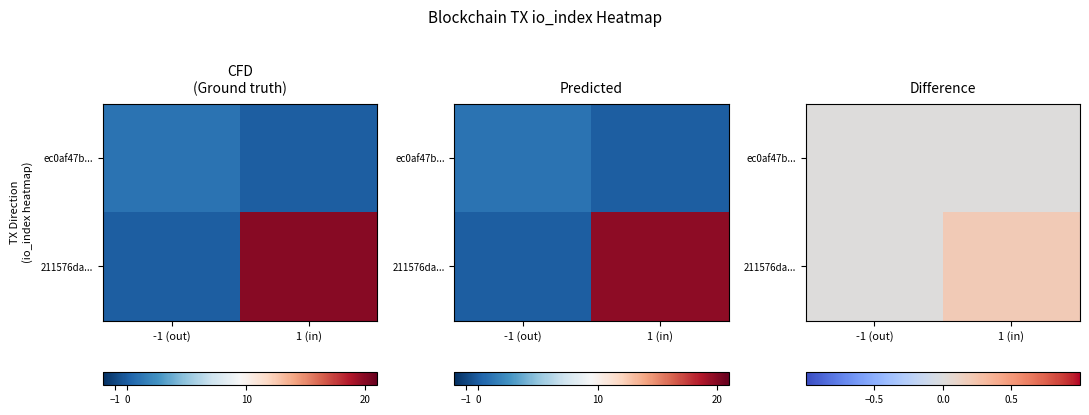

The value of 211576da... at 1 (in) is 0.2. True or false?

True